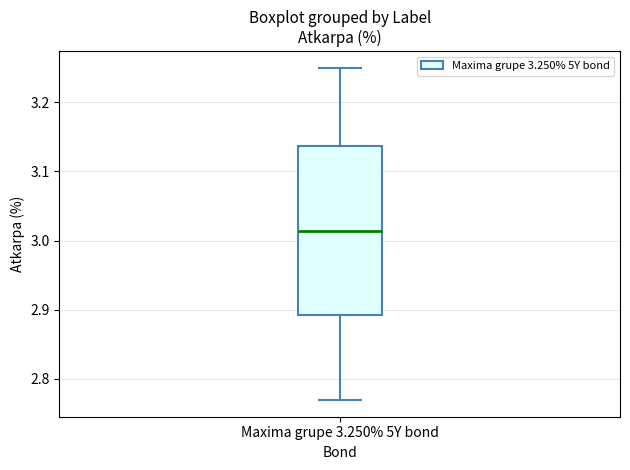

Where is the upper edge of the box for Maxima grupe 3.250% 5Y bond on the y-axis? The values are not printed on the chart, so give them approximately, as read against the axis.

3.14